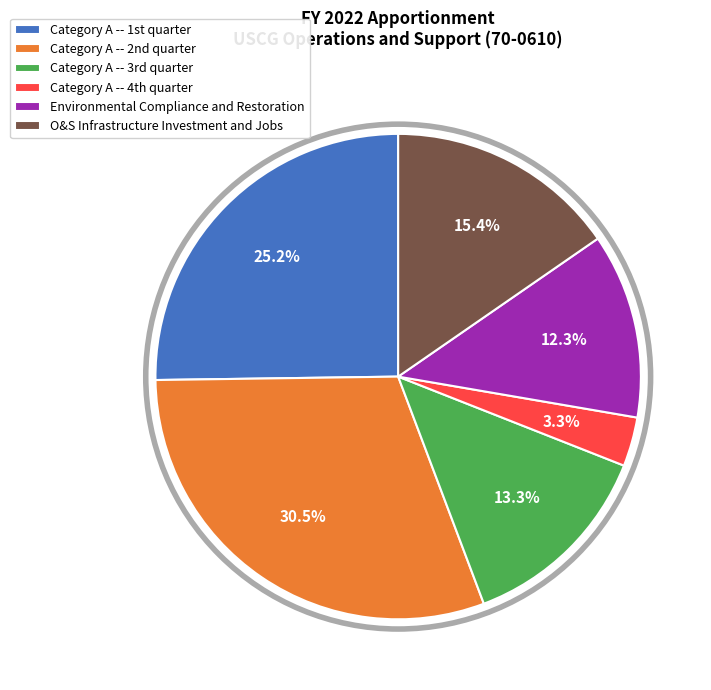

True or false: O&S Infrastructure Investment and Jobs accounts for 3% of the total.

False